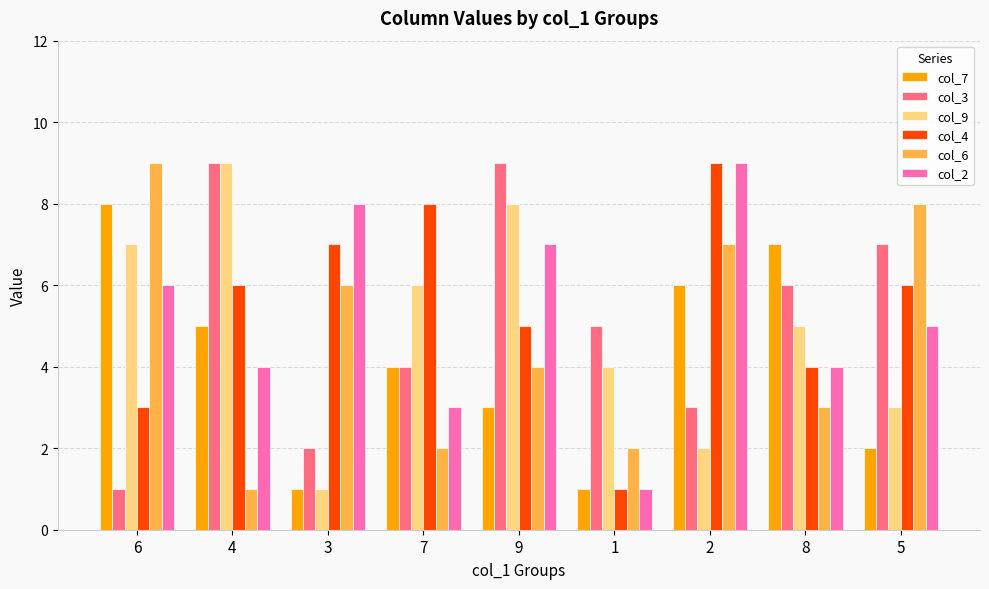

What position from the left is 9?

5